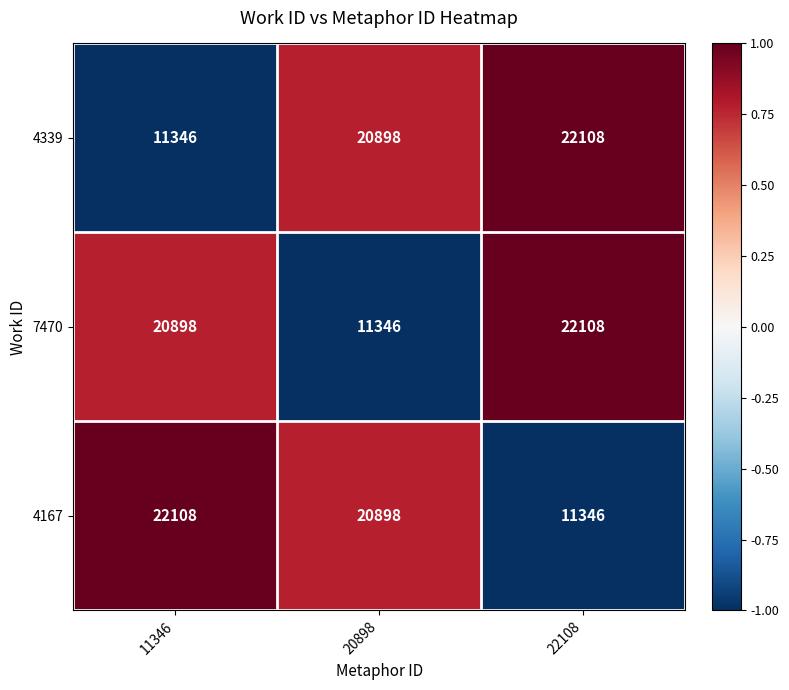

What is the difference between the highest and lowest values at 20898?

9552